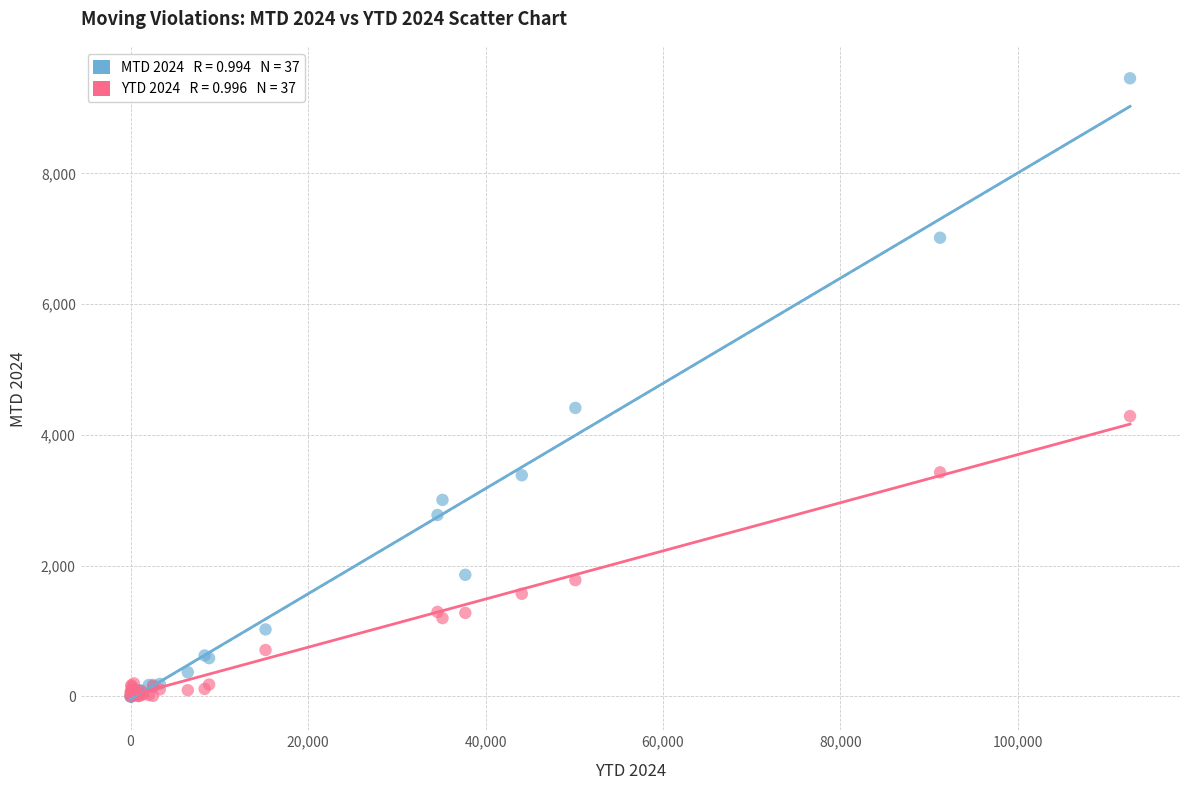

Across all series, what Y value is closest to 4727?

4413.0